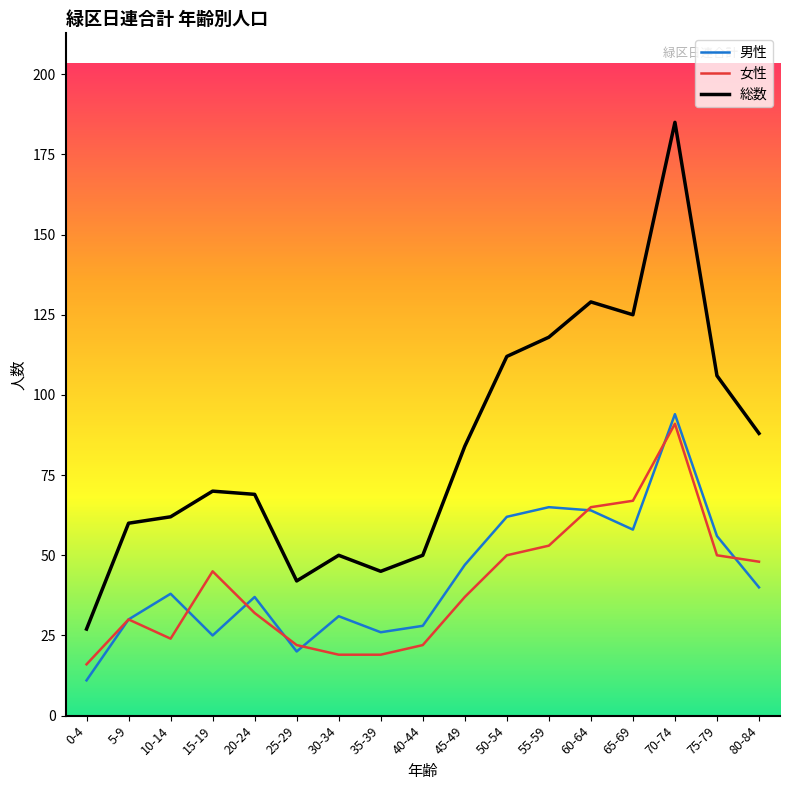

True or false: 総数 and 男性 intersect in this chart.

False